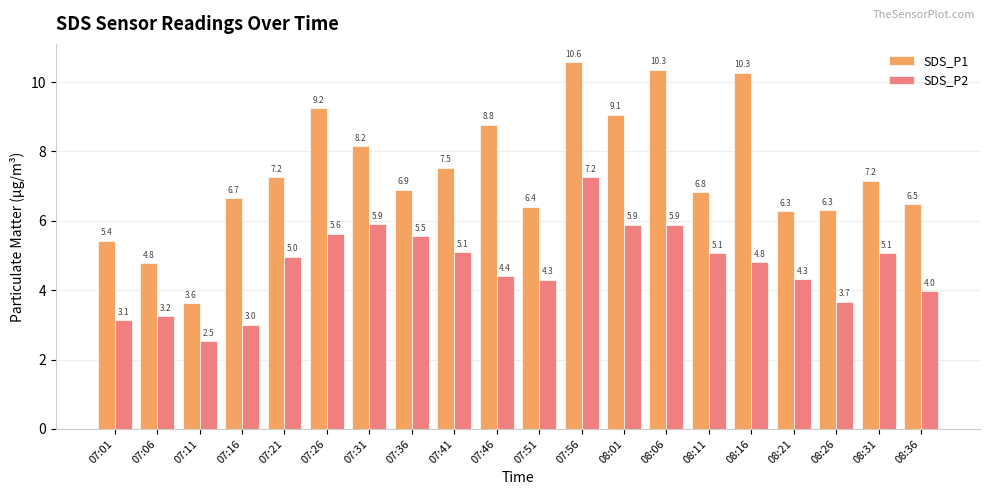

Which label corresponds to the largest value in the chart?

07:56